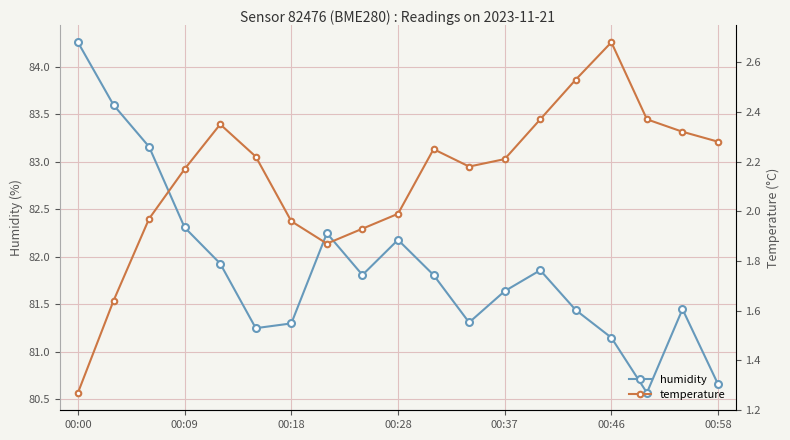

At which label does humidity reach its minimum?

16